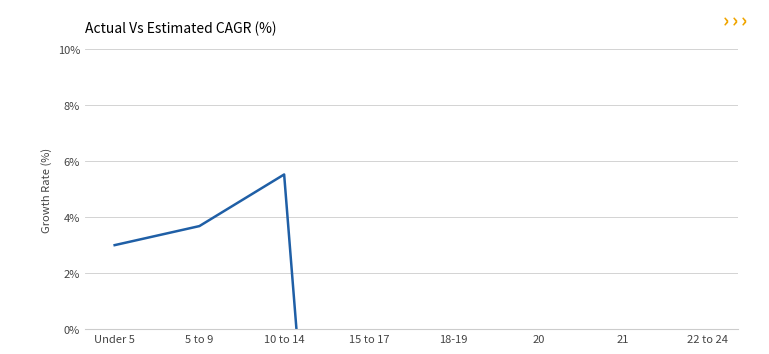

Reading left to right, what are all the values shown in this chart?

Under 5=3.0	5 to 9=3.7	10 to 14=5.5	15 to 17=-32.5	18-19=-52.0	20=-74.6	21=-75.5	22 to 24=-34.2